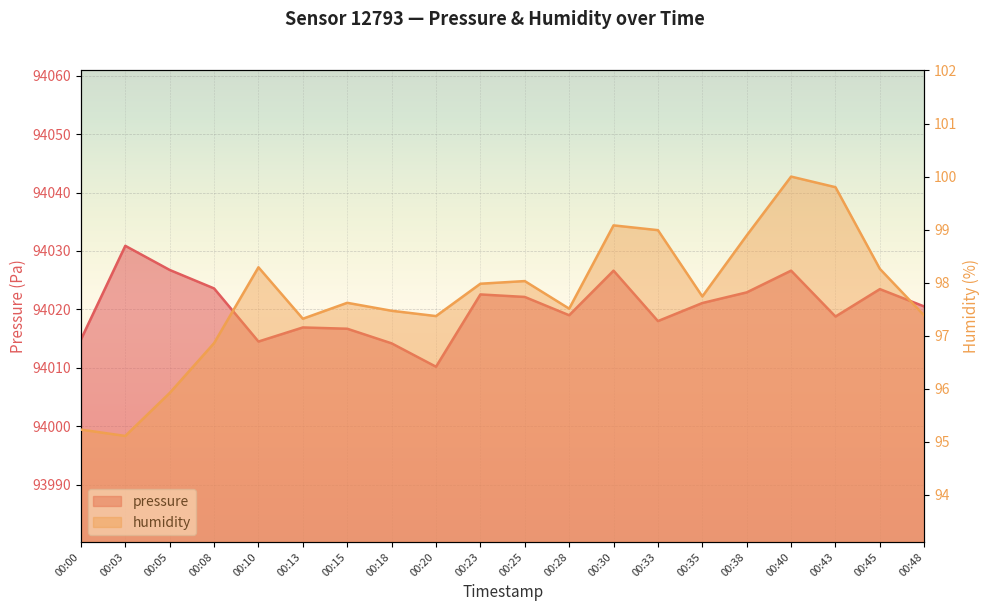

Where is the first local minimum for humidity?

00:03